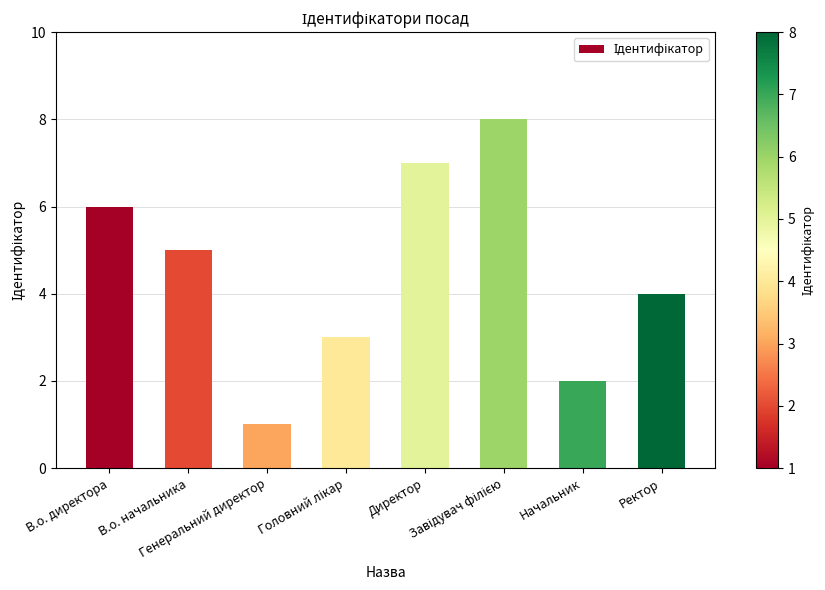

What is the difference between the second highest and minimum values?

6